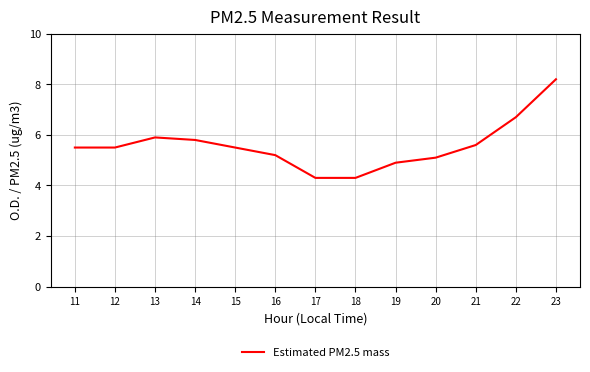

What is the ratio of the value at 14 to the value at 15?

1.1